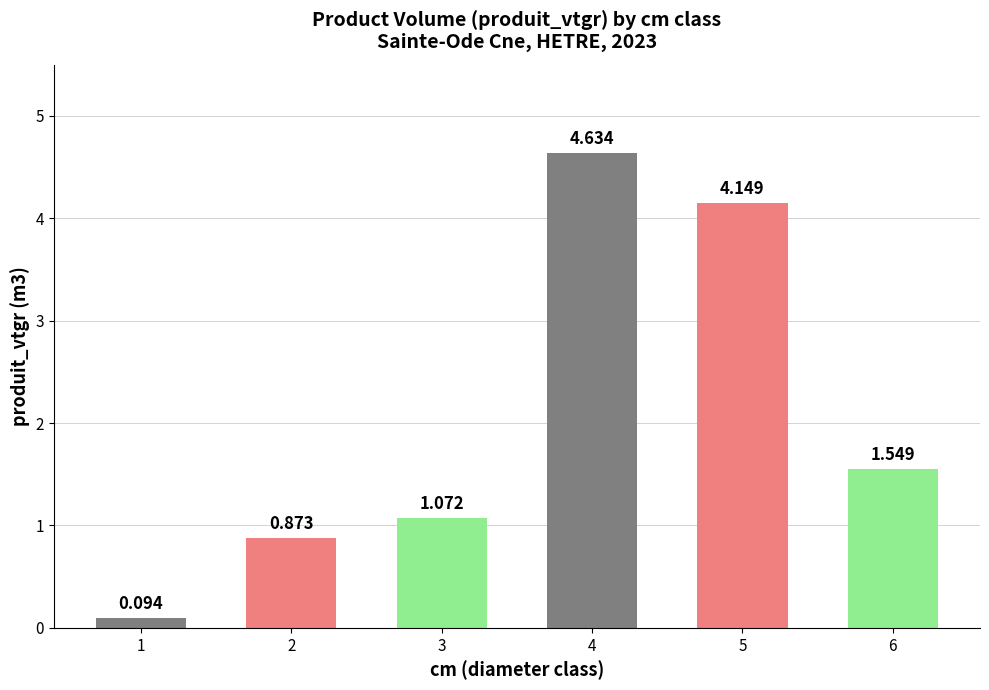

At which label does the data first exceed 1?

3